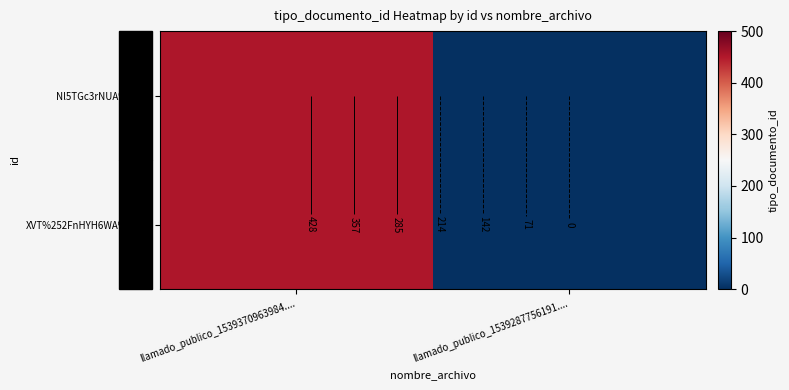

List the labels in order of XVT%252FnHYH6WA%253D value, smallest first.

llamado_publico_1539287756191...., llamado_publico_1539370963984....